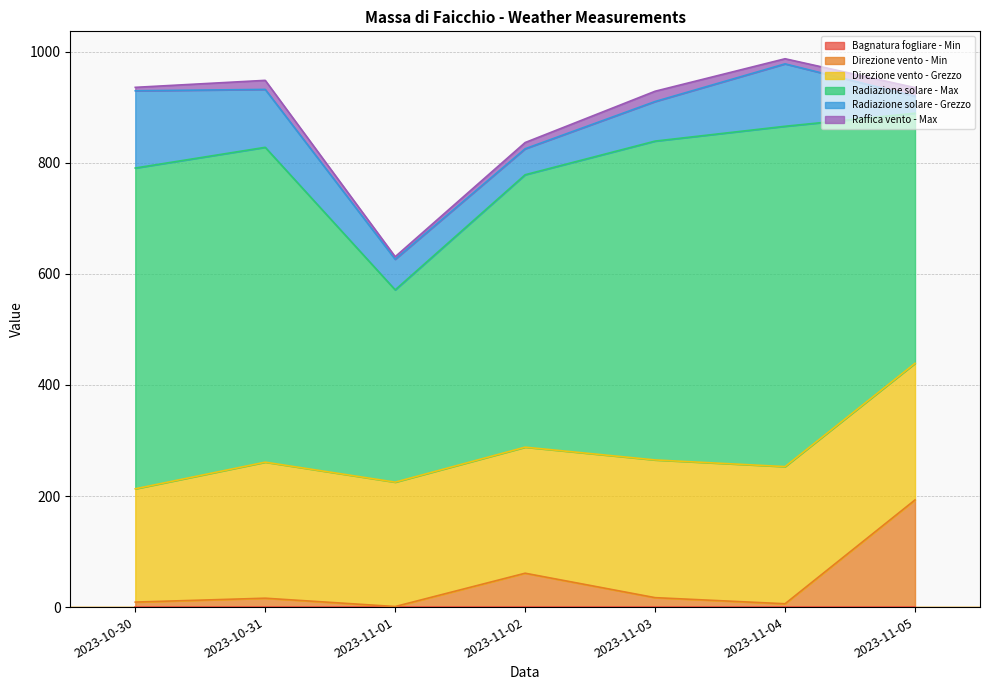

What is the total value across all series at 2023-11-03?

929.0